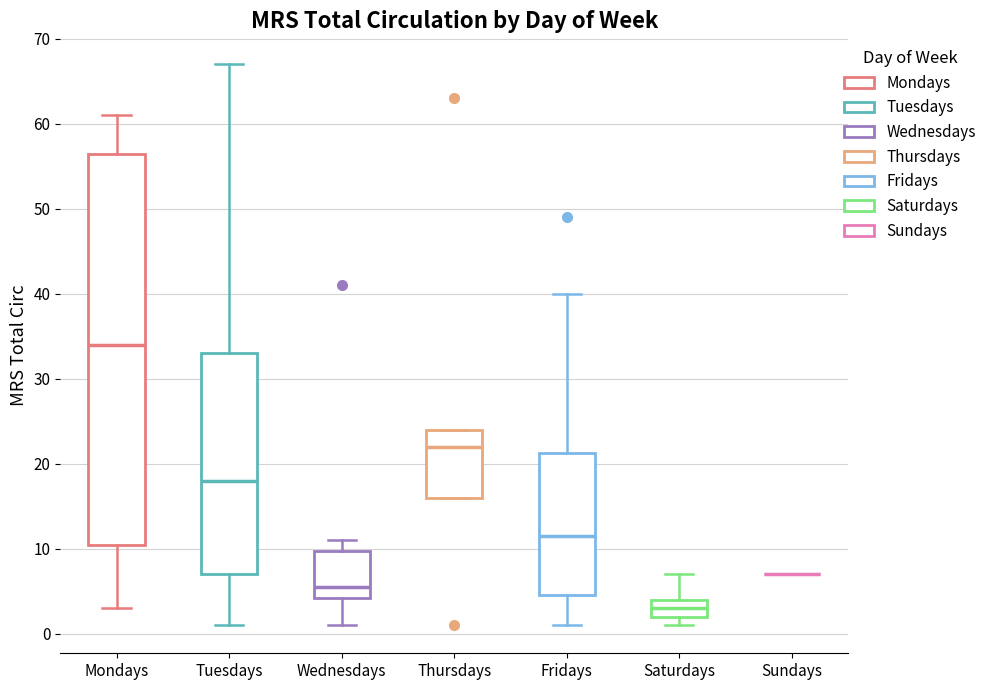

Where does the upper whisker of the box for Fridays end on the y-axis? The values are not printed on the chart, so give them approximately, as read against the axis.

40